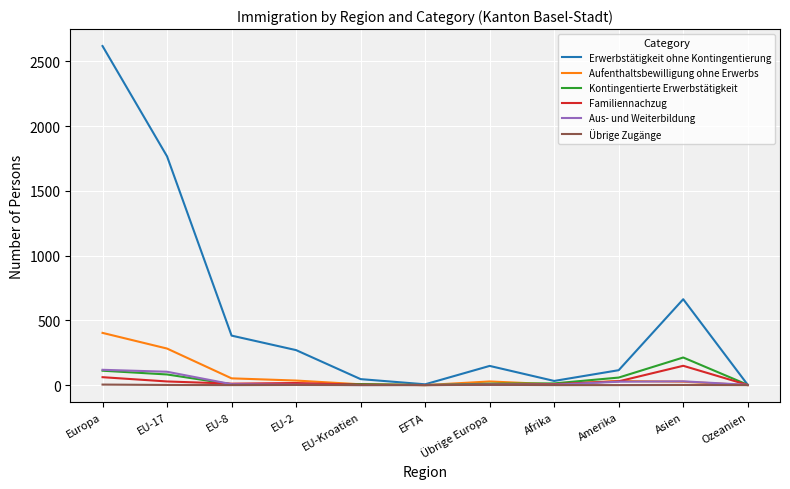

What is the average value of the Übrige Zugänge series?

1